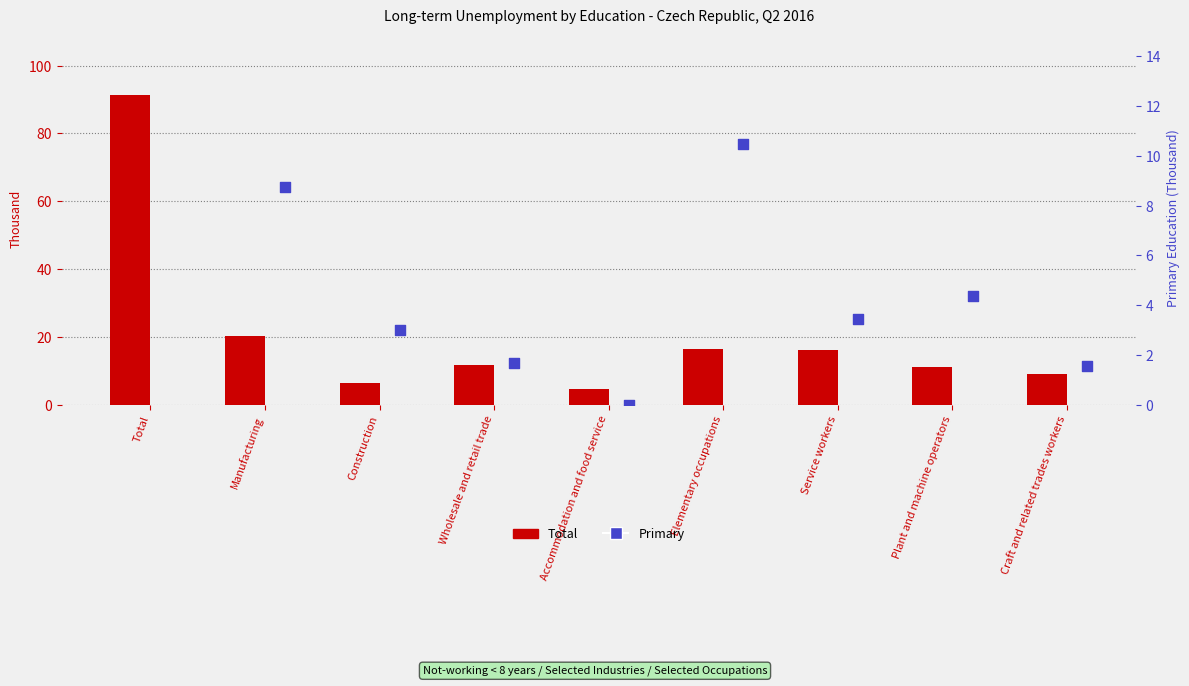

Which series has the largest Y range (max minus min)?

Total